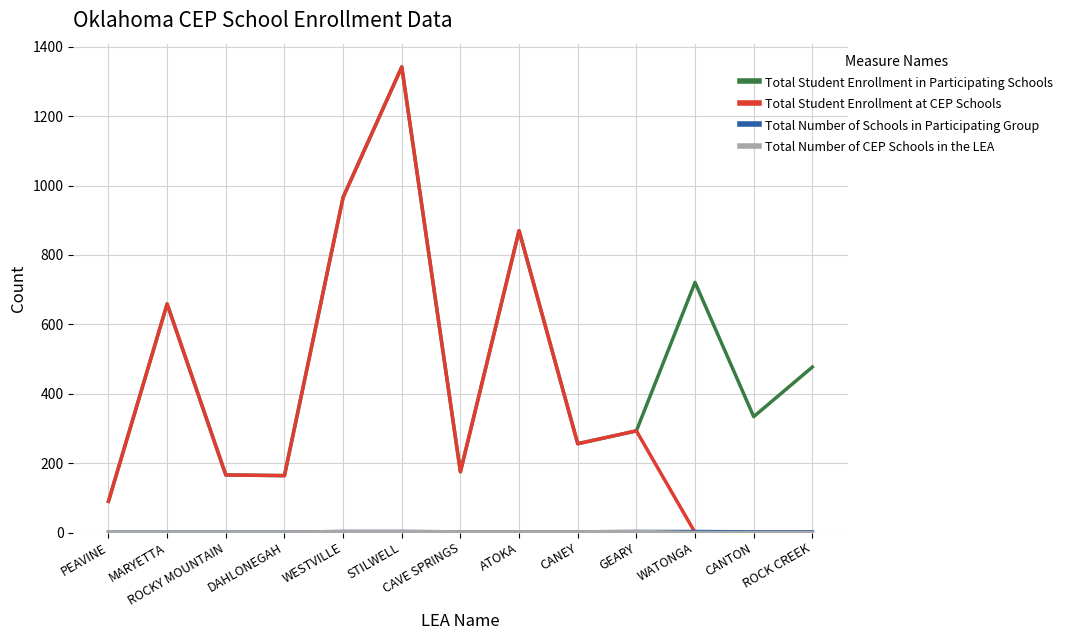

Which series has the largest range (max minus min)?

Total Student Enrollment at CEP Schools